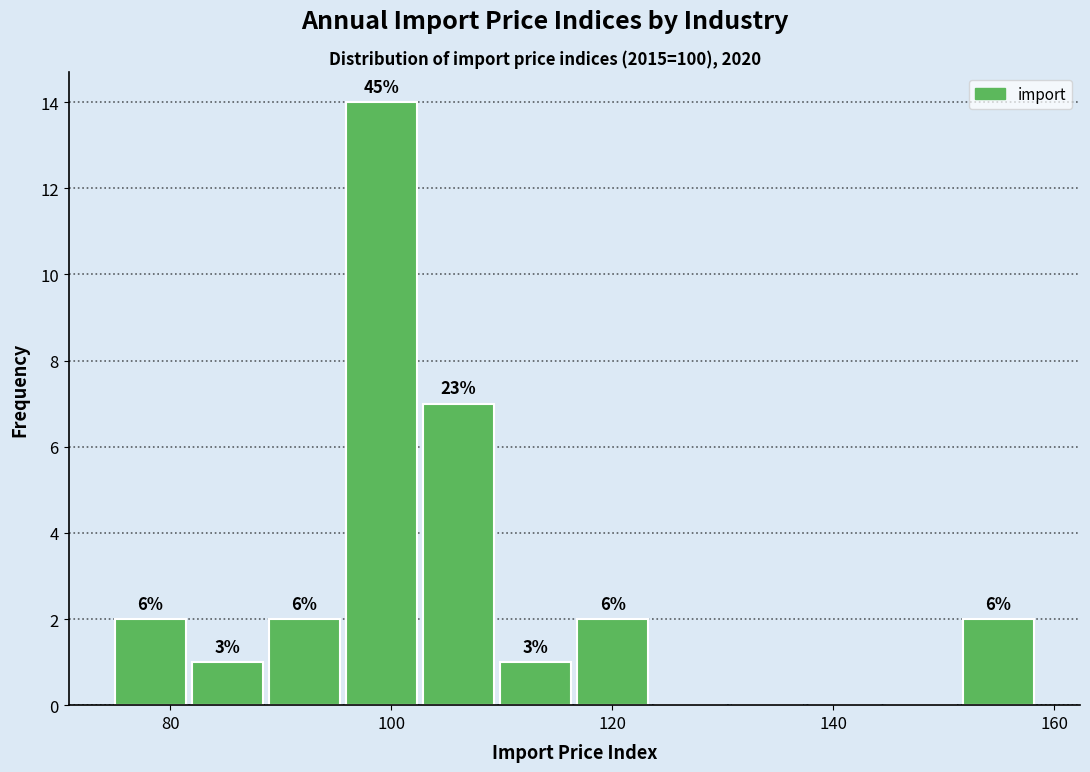

Around what value on the x-axis is the tallest bar? Give the approximate position of its centre, as read against the axis.

100